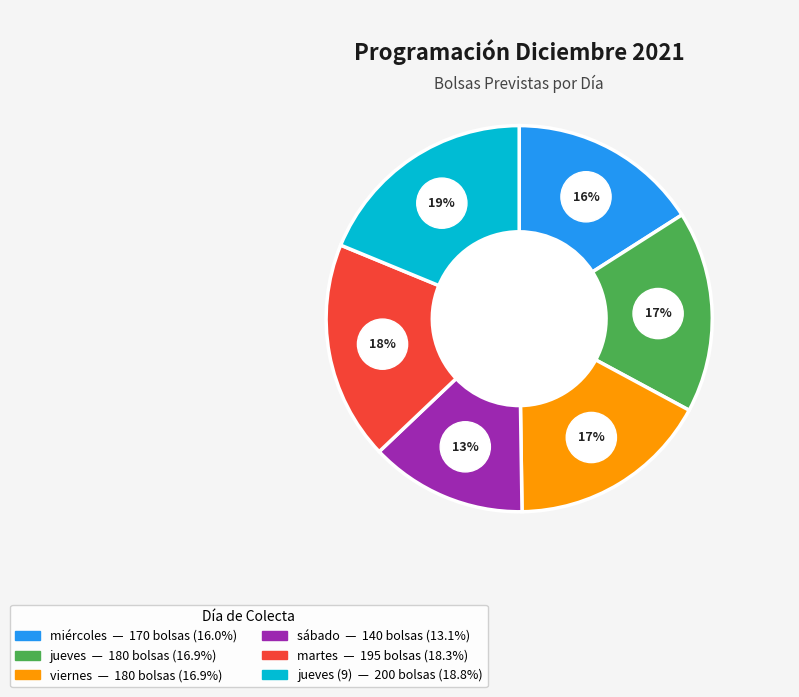

Rank the categories by value from highest to lowest.

jueves_2, martes, jueves, viernes, miércoles, sábado